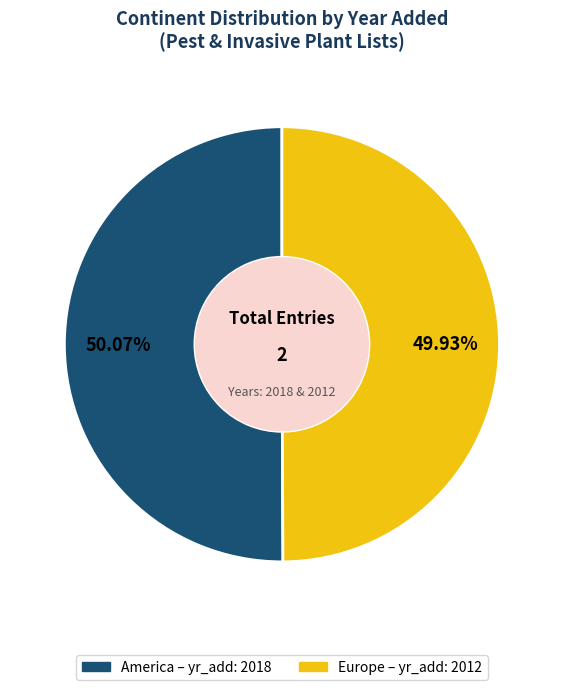

How much of the chart is everything except Europe?

50.1%